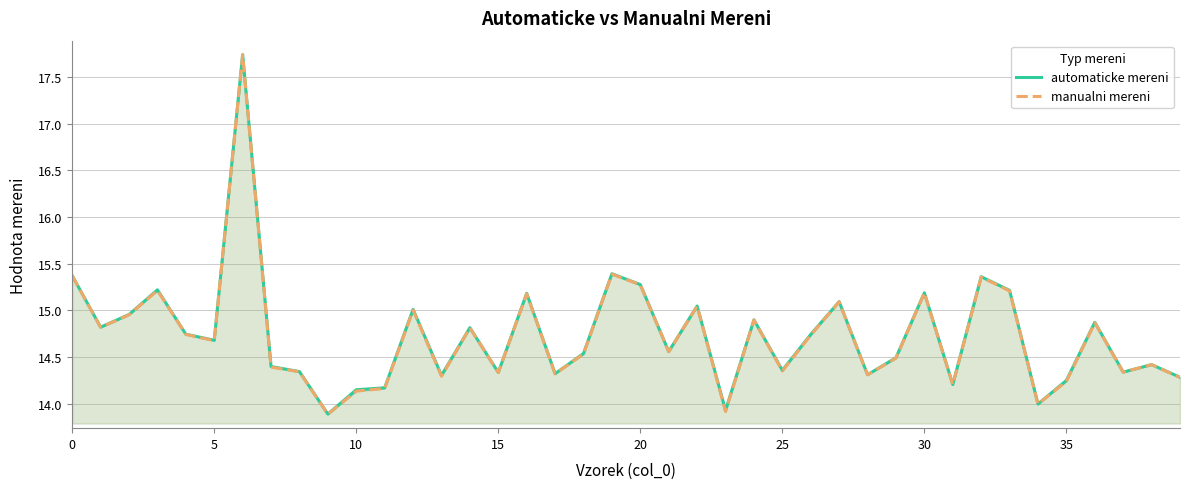

Which series has the largest range (max minus min)?

automaticke mereni